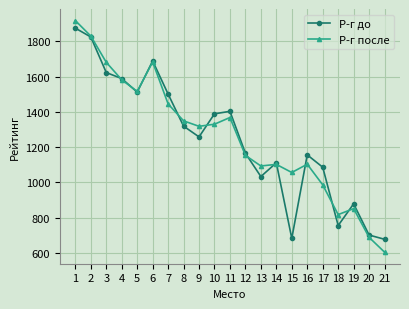

At which label does Р-г после reach its minimum?

21